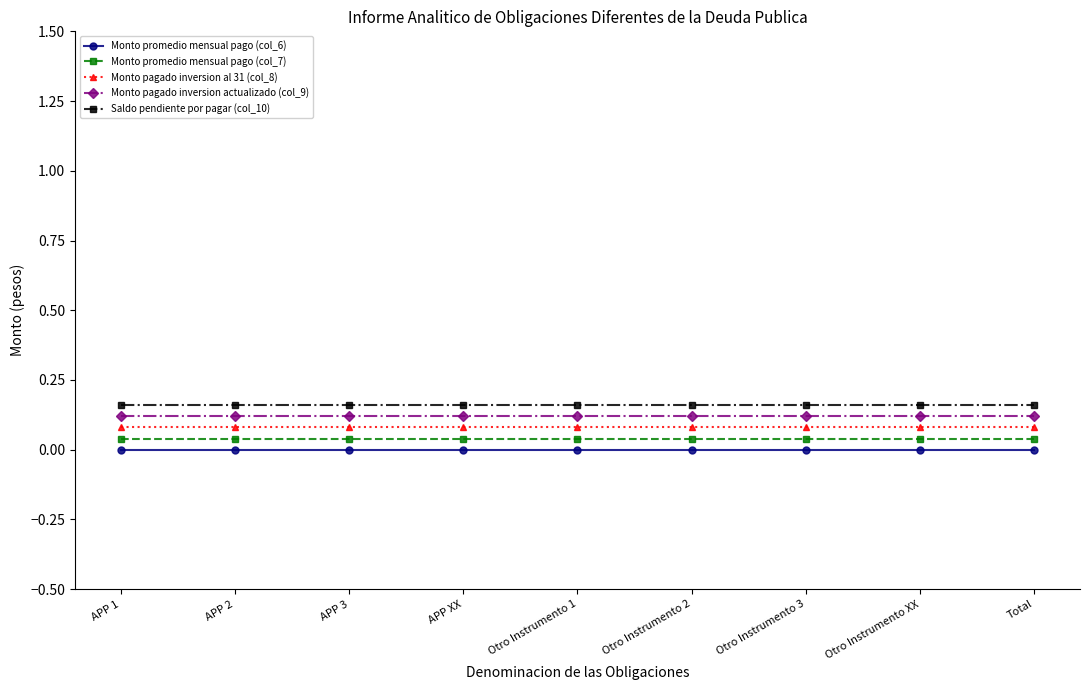

Rank the series at APP 2 from lowest to highest value.

Monto promedio mensual pago (col_6), Monto promedio mensual pago (col_7), Monto pagado inversion al 31 (col_8), Monto pagado inversion actualizado (col_9), Saldo pendiente por pagar (col_10)